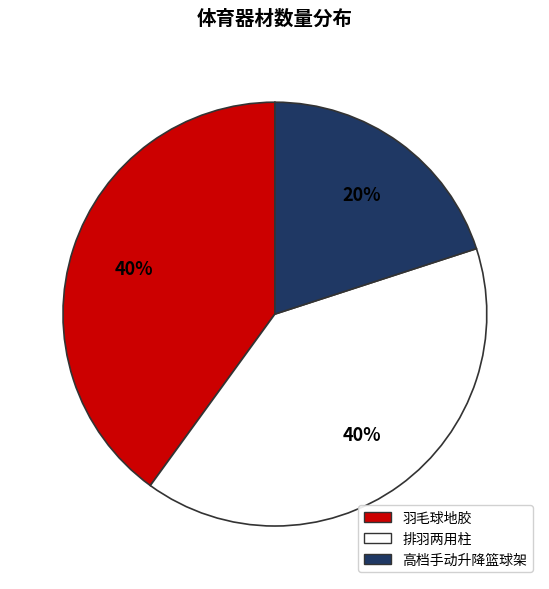

How many segments does this pie chart have?

3